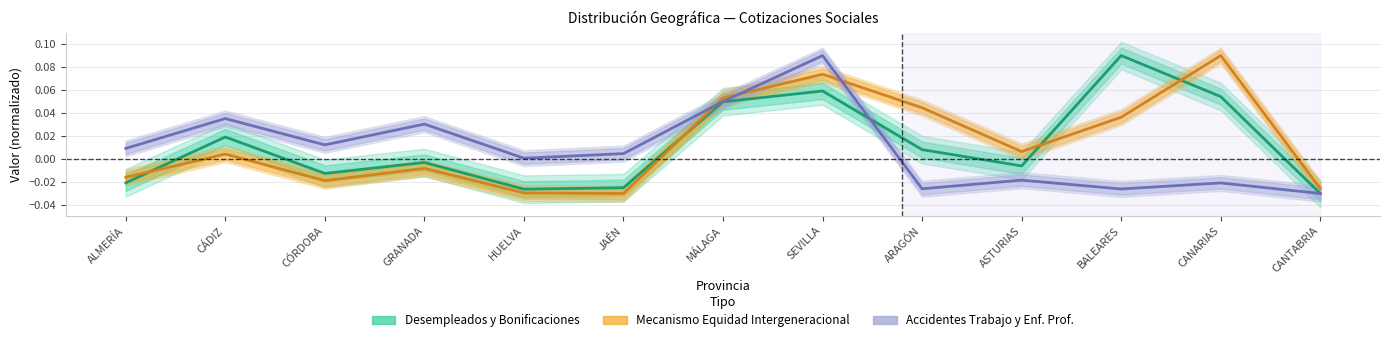

Reading left to right, what are all the values shown in this chart?

Desempleados y Bonificaciones: -0.0	0.0	-0.0	-0.0	-0.0	-0.0	0.0	0.1	0.0	-0.0	0.1	0.1	-0.0
Mecanismo Equidad Intergeneracional: -0.0	0.0	-0.0	-0.0	-0.0	-0.0	0.1	0.1	0.0	0.0	0.0	0.1	-0.0
Accidentes Trabajo y Enf. Prof.: 0.0	0.0	0.0	0.0	0.0	0.0	0.1	0.1	-0.0	-0.0	-0.0	-0.0	-0.0